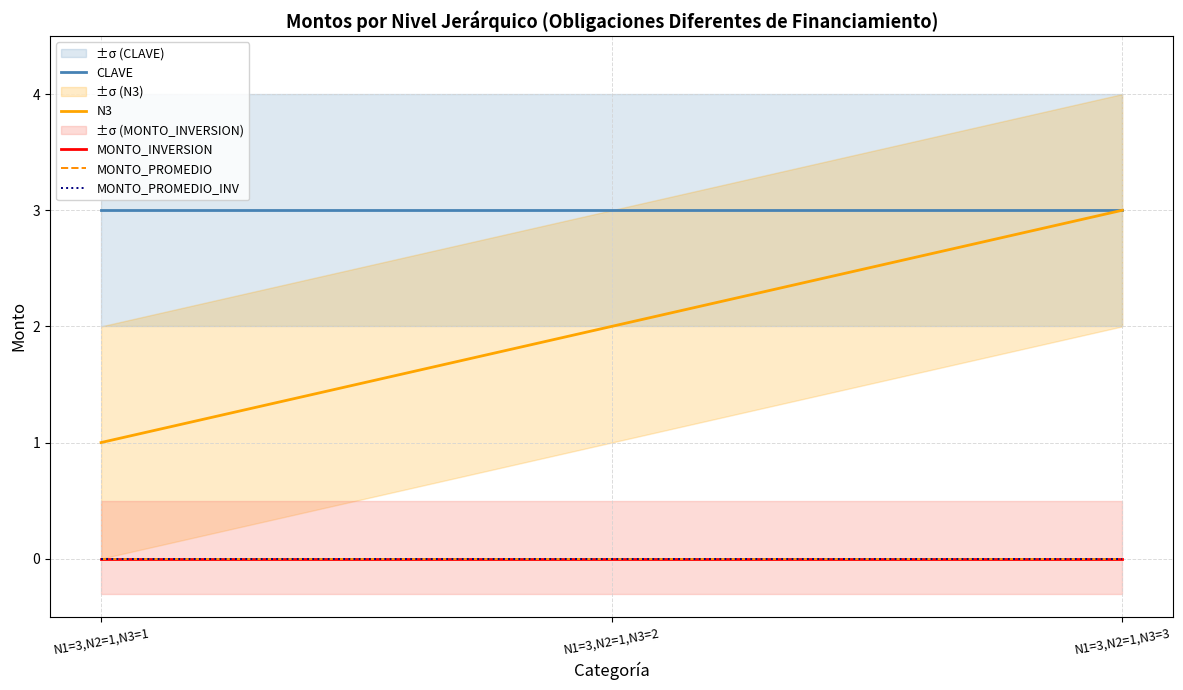

What are all the series names shown in the legend?

CLAVE, N3, MONTO_INVERSION, MONTO_PROMEDIO, MONTO_PROMEDIO_INV